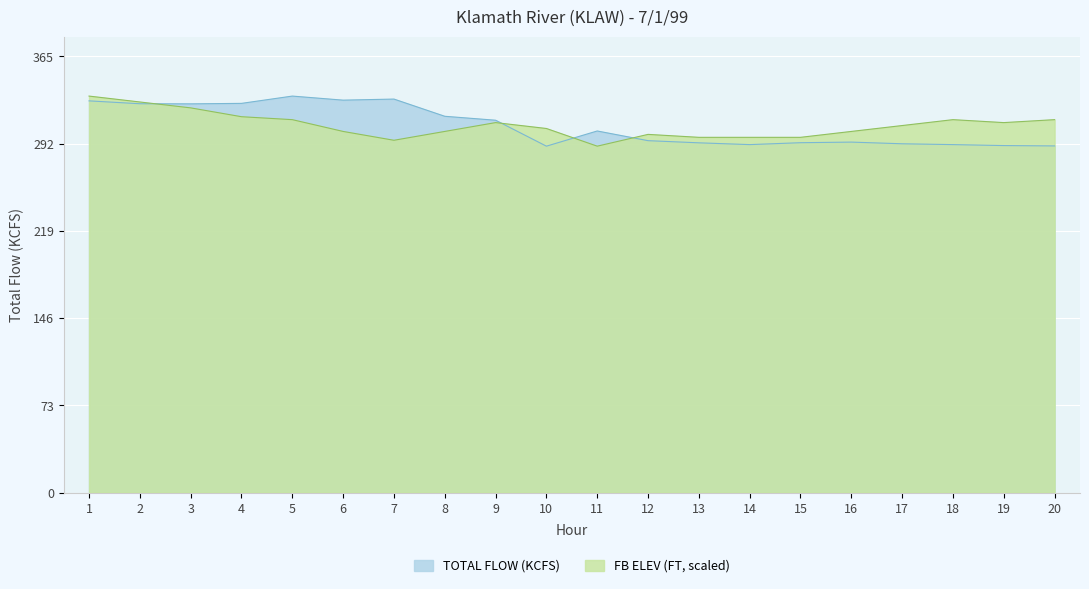

How many data points in FB ELEV (FT) are above 307?

10